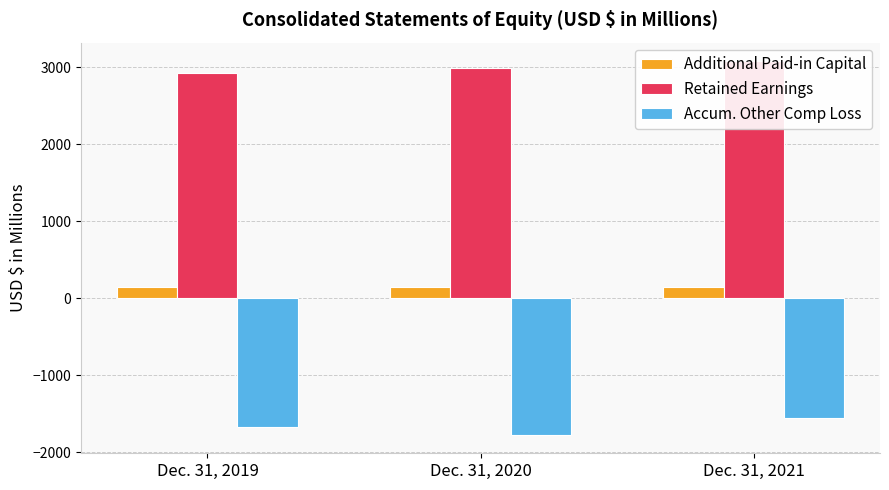

Is it true that Accum. Other Comp Loss equals -1551 at Dec. 31, 2021?

True